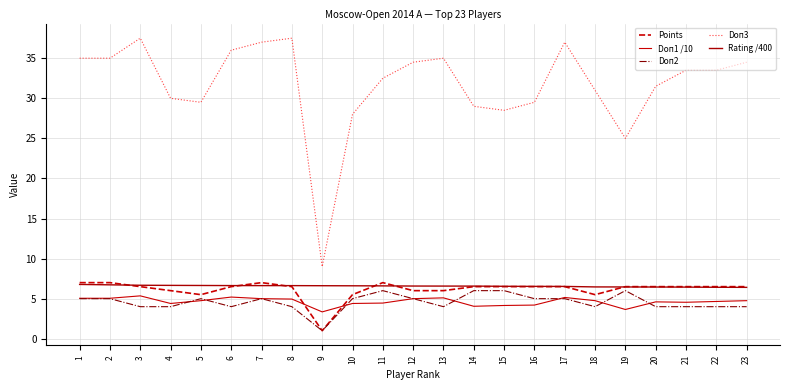

Which label corresponds to the smallest value in the chart?

9